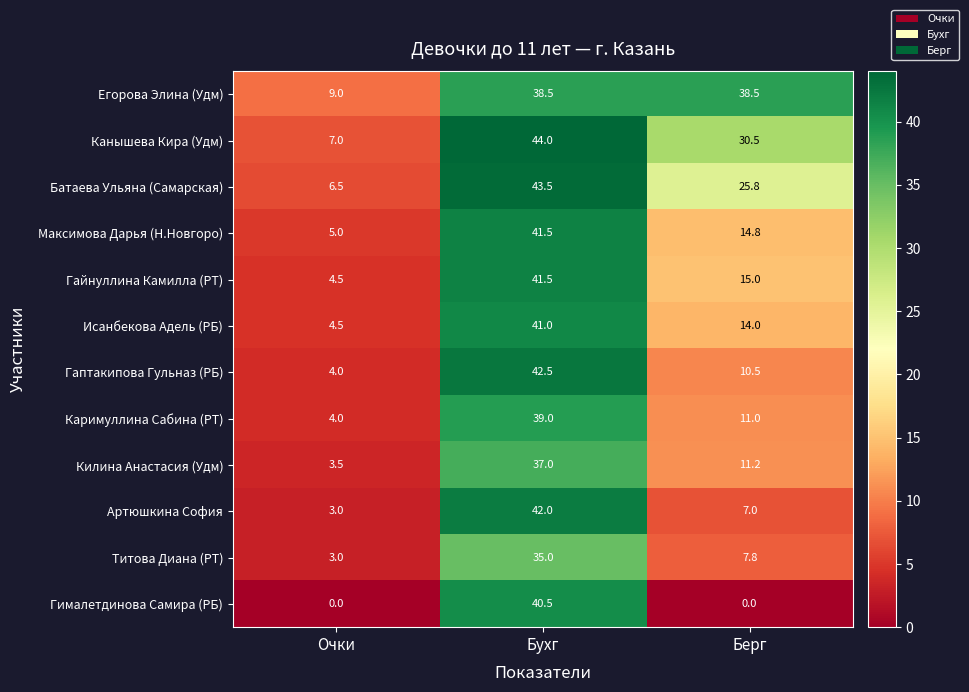

Which series has the largest total across all categories?

Егорова Элина (Удм)